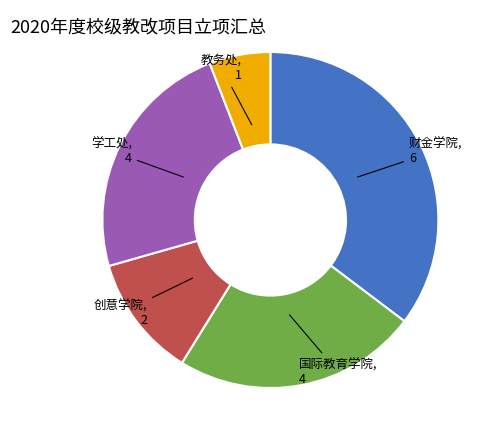

Does any single category account for the majority?

No